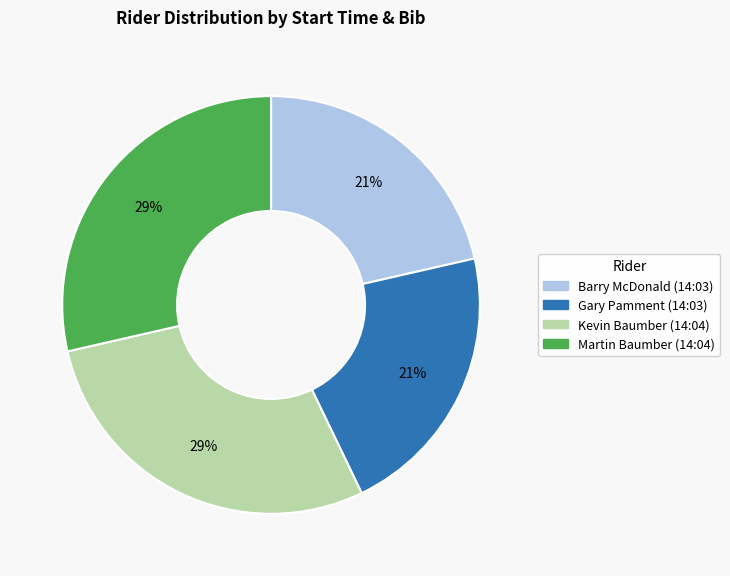

Is the sum of Kevin Baumber (14:04) and Martin Baumber (14:04) greater than half?

Yes